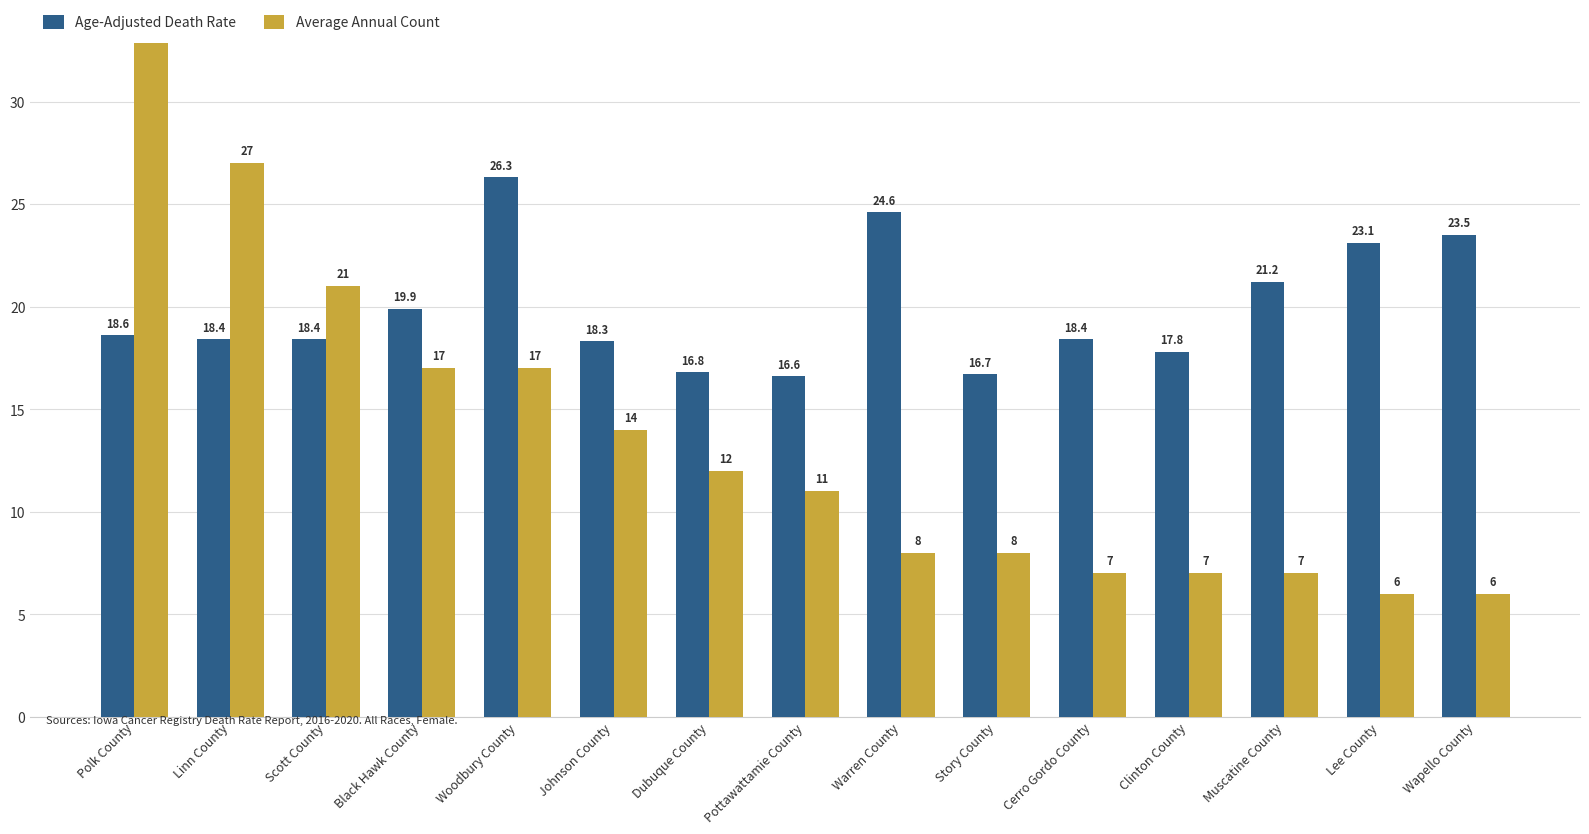

Reading left to right, extract all data points from this chart.

Age-Adjusted Death Rate: 18.6	18.4	18.4	19.9	26.3	18.3	16.8	16.6	24.6	16.7	18.4	17.8	21.2	23.1	23.5
Average Annual Count: 52.0	27.0	21.0	17.0	17.0	14.0	12.0	11.0	8.0	8.0	7.0	7.0	7.0	6.0	6.0